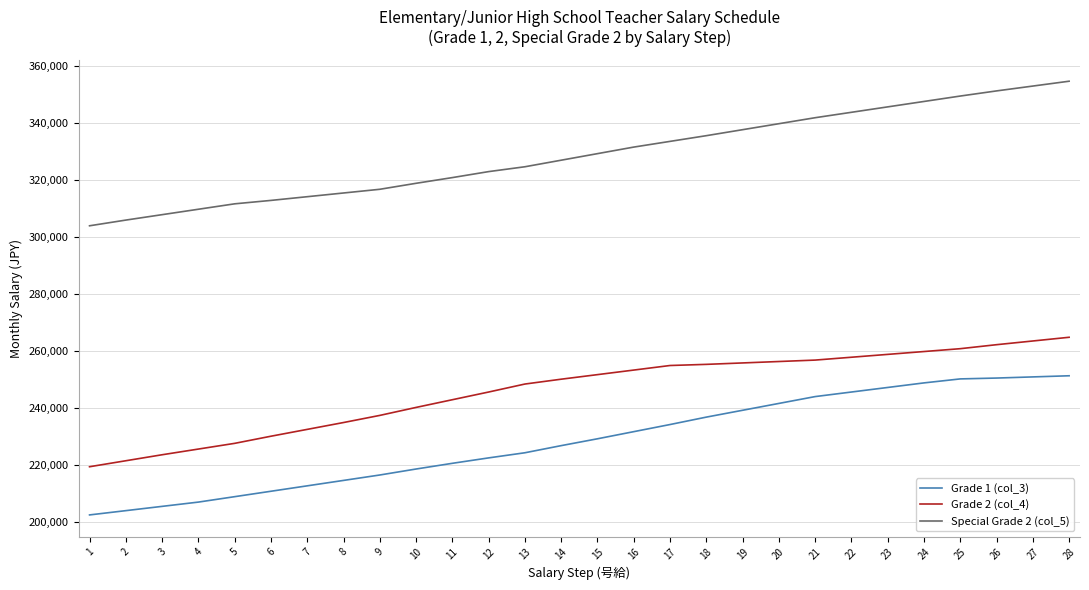

Count the number of categories in the chart.

28